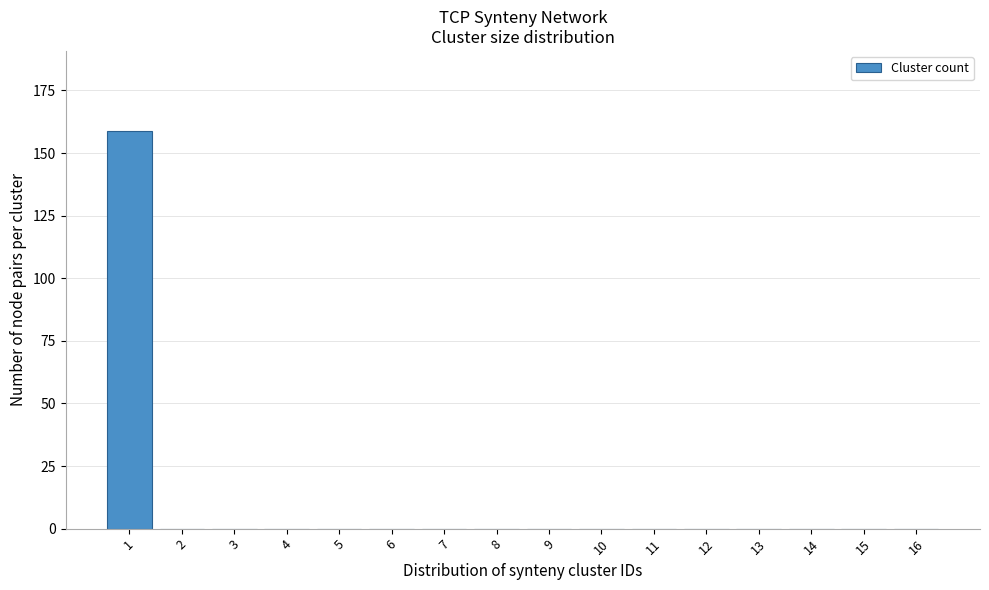

Reading left to right, list all the values displayed in this chart.

1=159	2=0	3=0	4=0	5=0	6=0	7=0	8=0	9=0	10=0	11=0	12=0	13=0	14=0	15=0	16=0